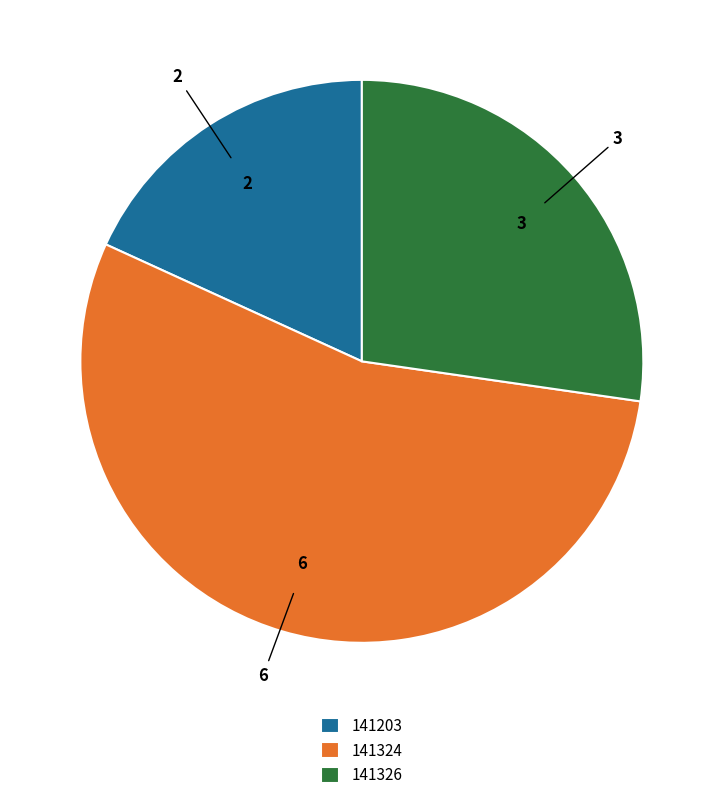

Which category accounts for the majority?

141324